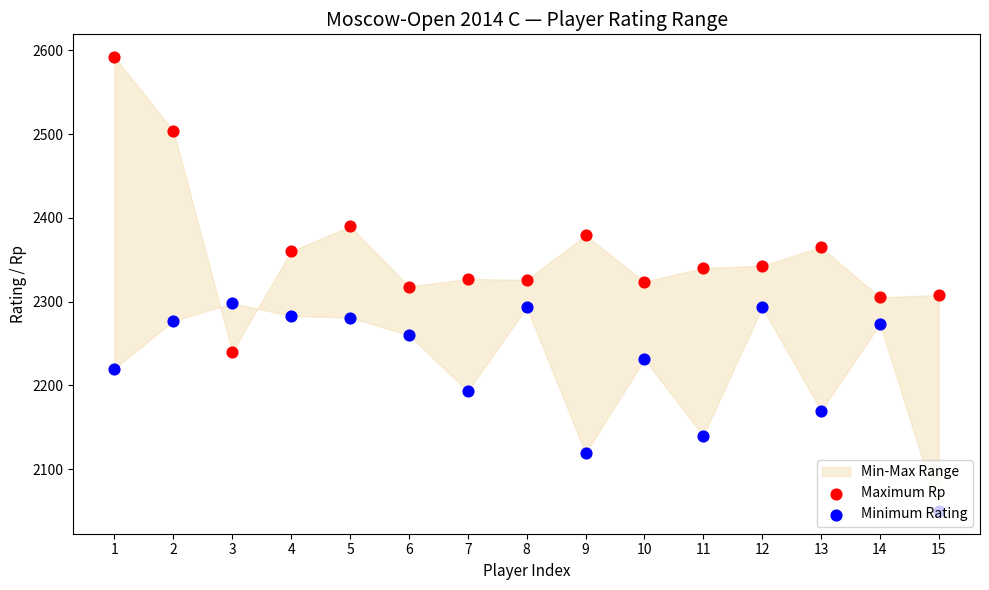

At how many categories does at least one series exceed 2389?

3